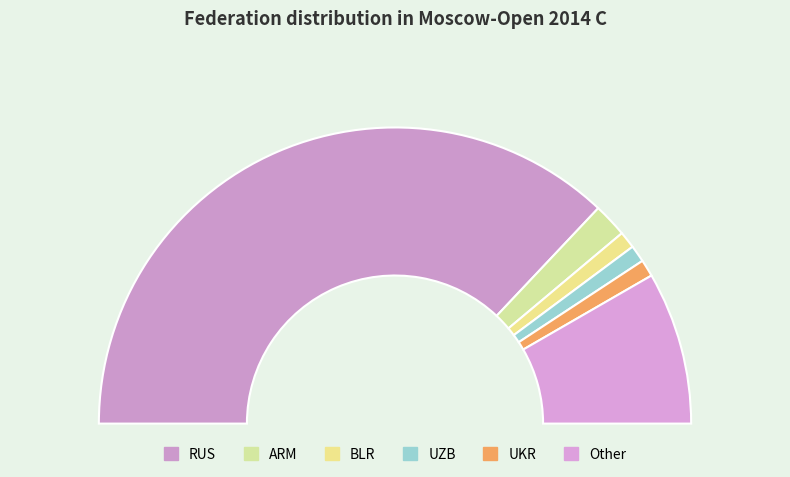

Is it true that UKR is 2% of the pie?

True